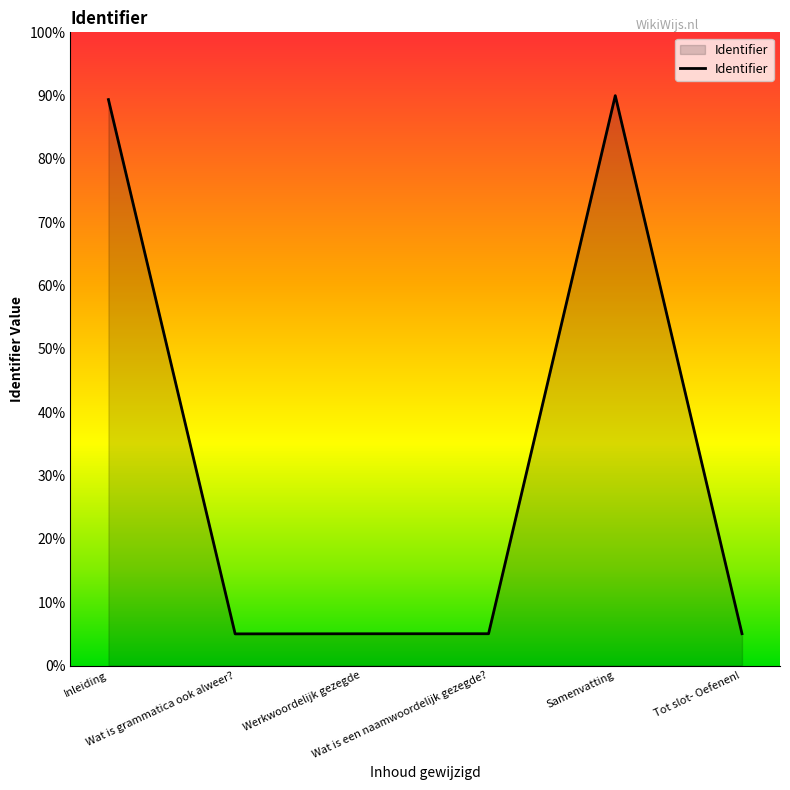

Between Samenvatting and Werkwoordelijk gezegde, which is larger?

Samenvatting